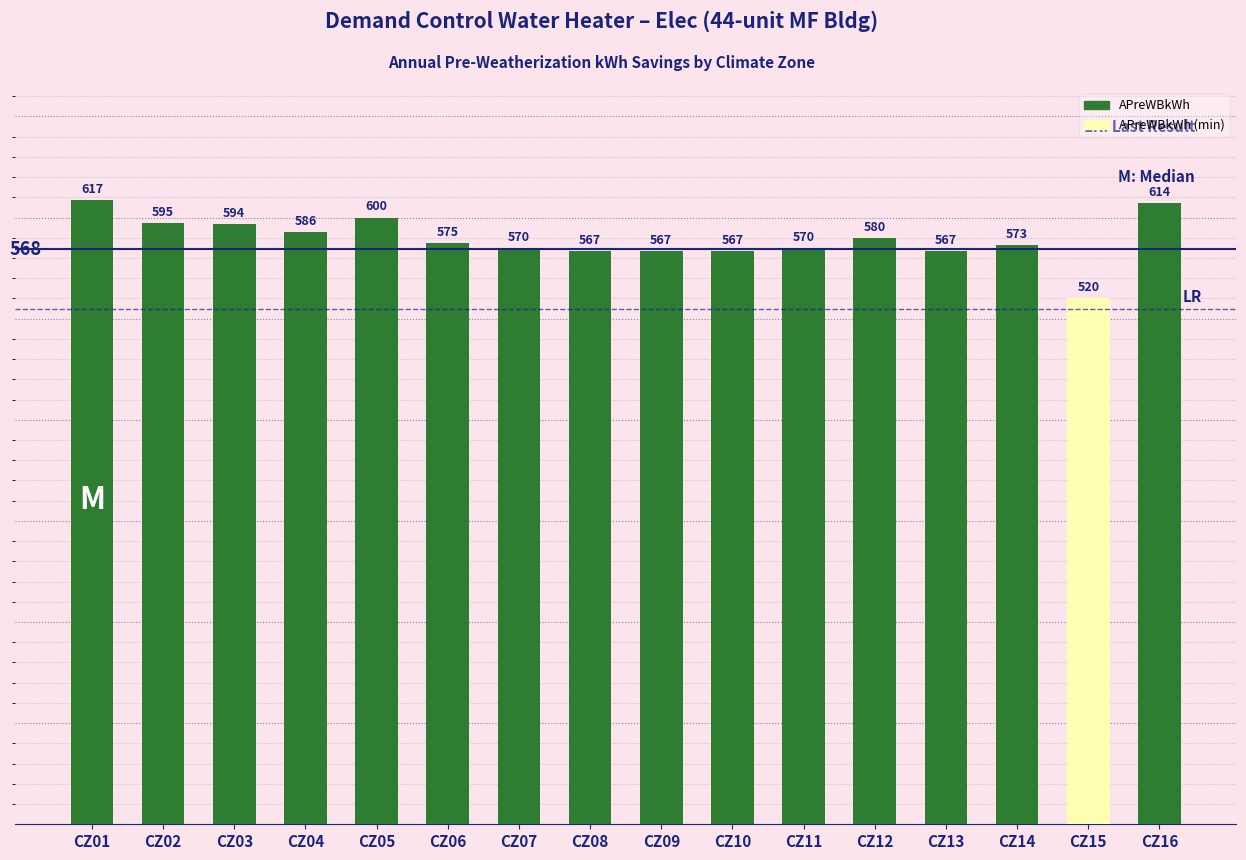

The value at CZ08 is 965. True or false?

False